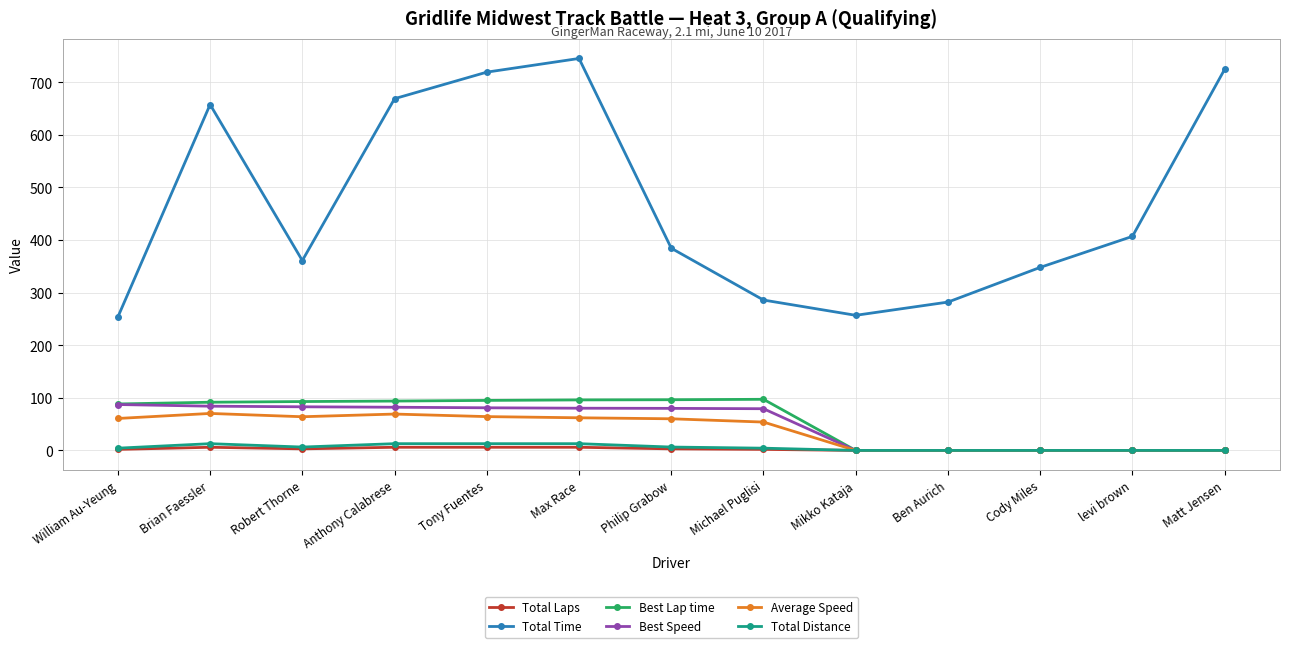

The value of Total Time at levi brown is 406.9. True or false?

True